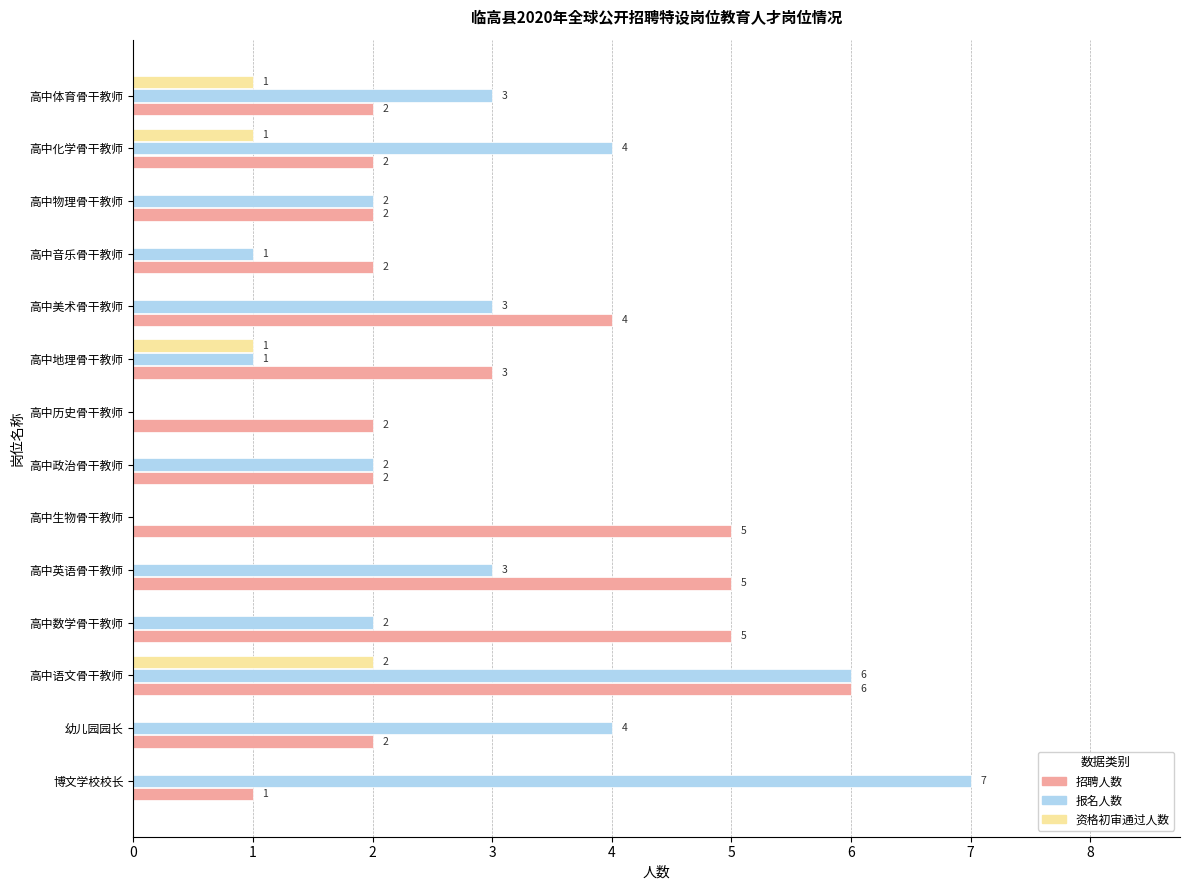

What is the sum of all 资格初审通过人数 values?

5